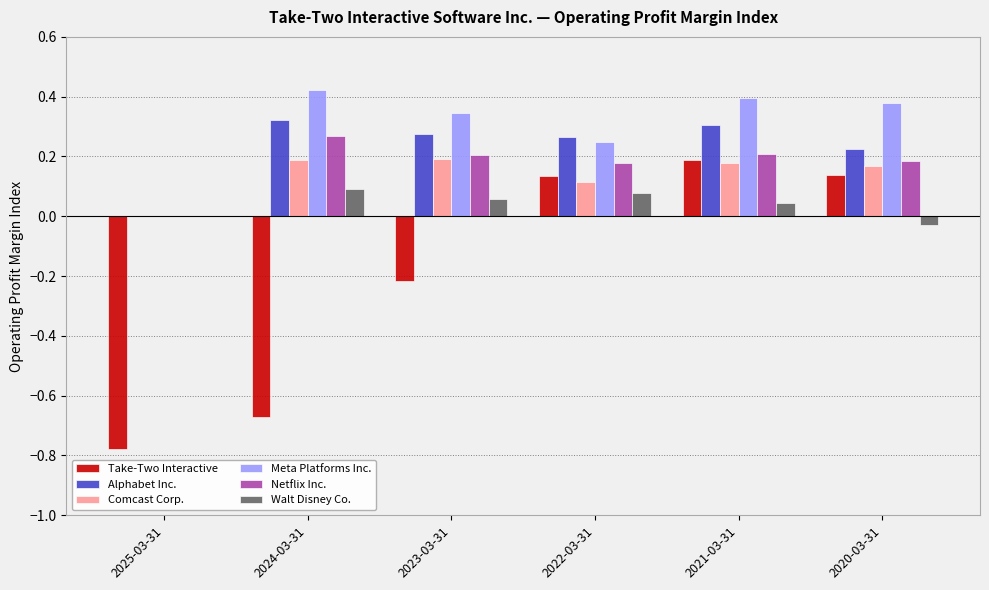

Which category has the highest value in the Take-Two Interactive series?

2021-03-31